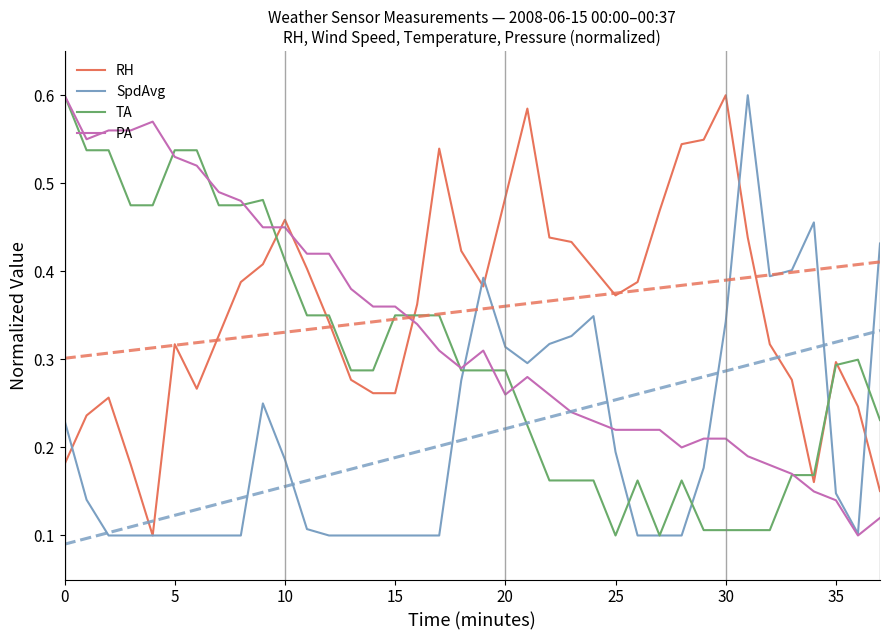

At how many categories does at least one series exceed 0?

38